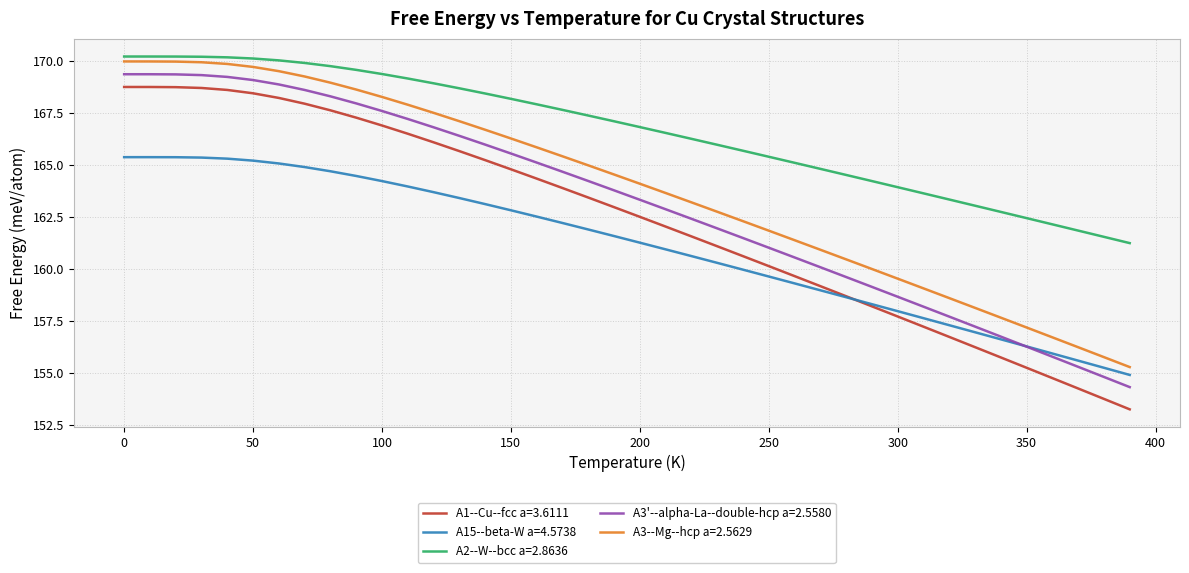

True or false: A3'--alpha-La--double-hcp a=2.5580 and A2--W--bcc a=2.8636 intersect in this chart.

False